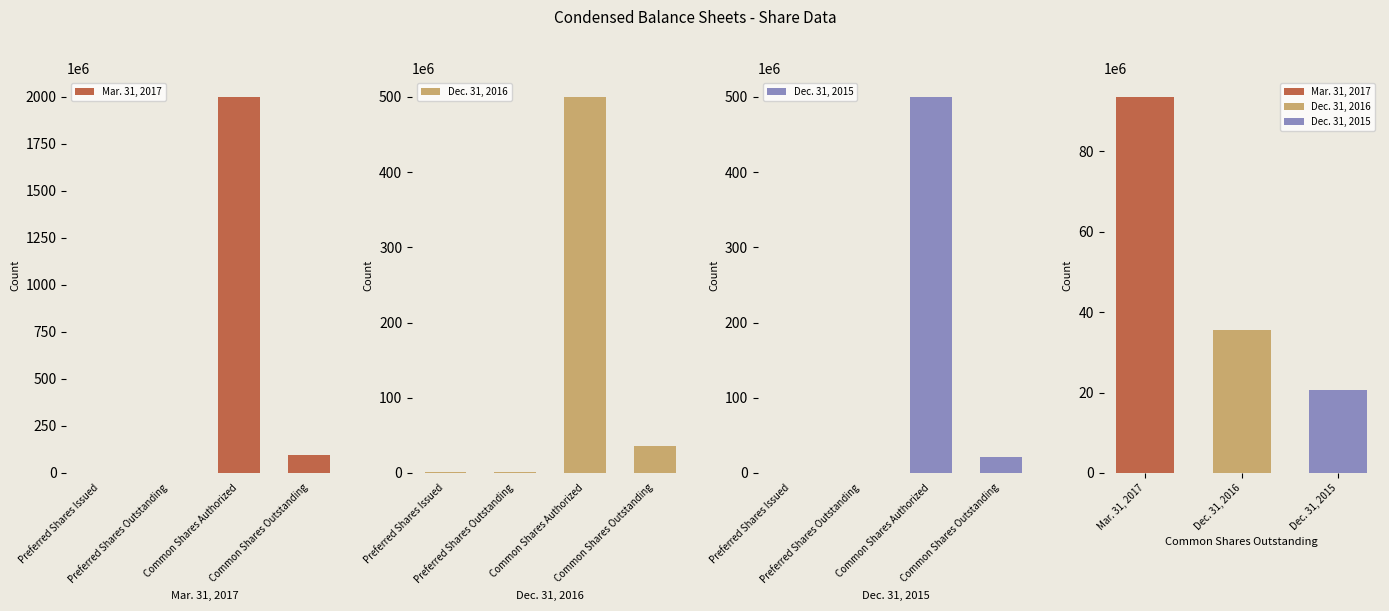

What is the label of the 1st bar from the left?

Preferred Shares Issued